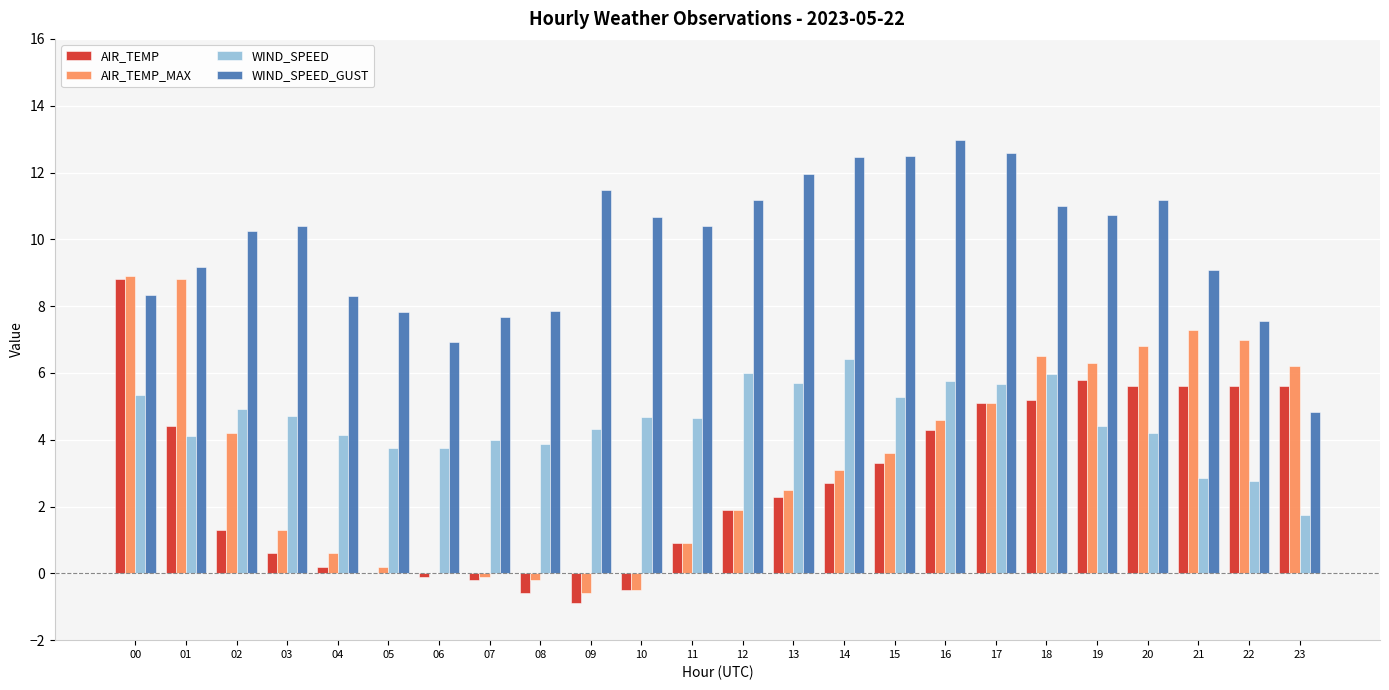

Which category has the highest value across all series?

16